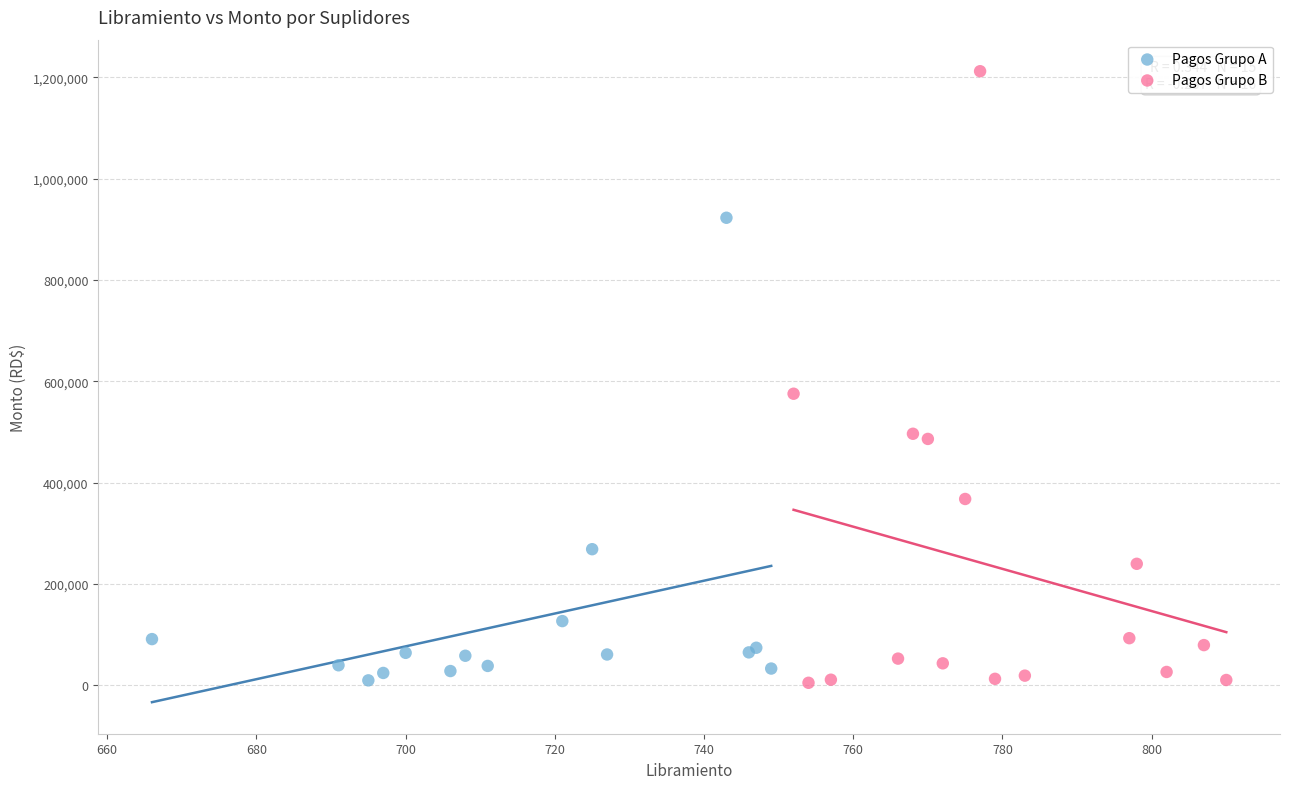

Which series has the largest Y range (max minus min)?

Pagos Grupo B